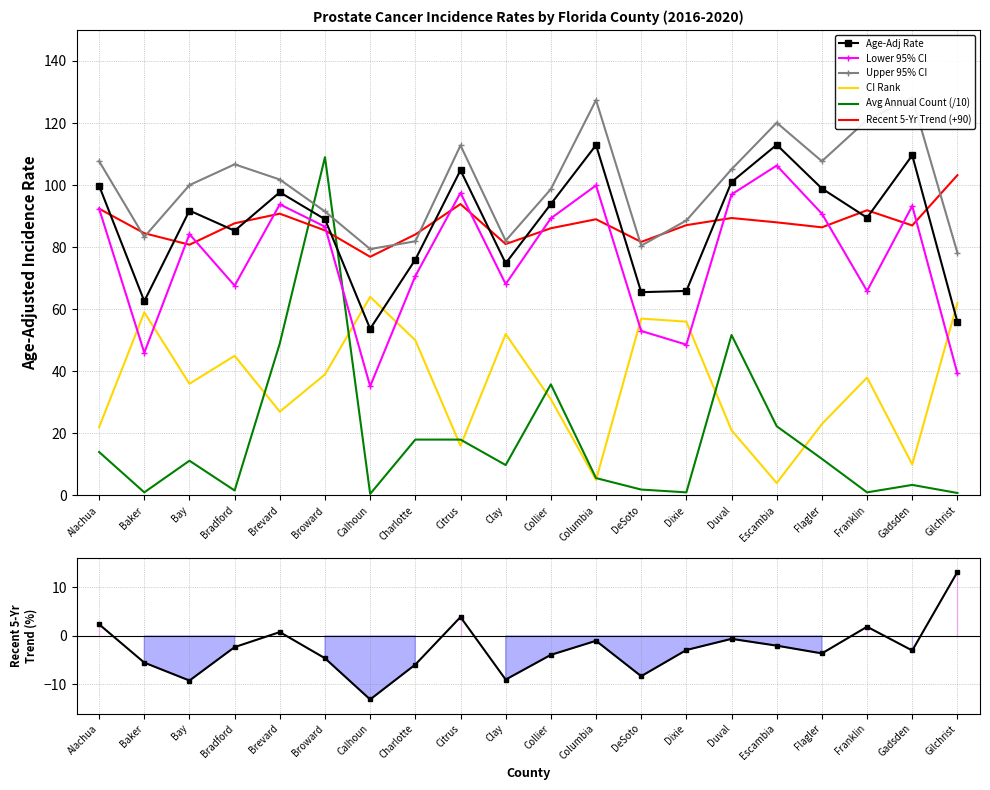

What is the maximum value for Upper 95% CI?

128.1